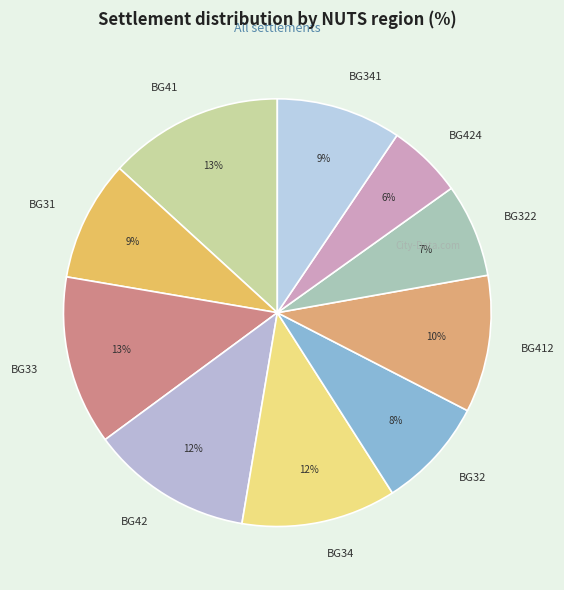

Do BG32 and BG41 together represent more than half of the pie?

No